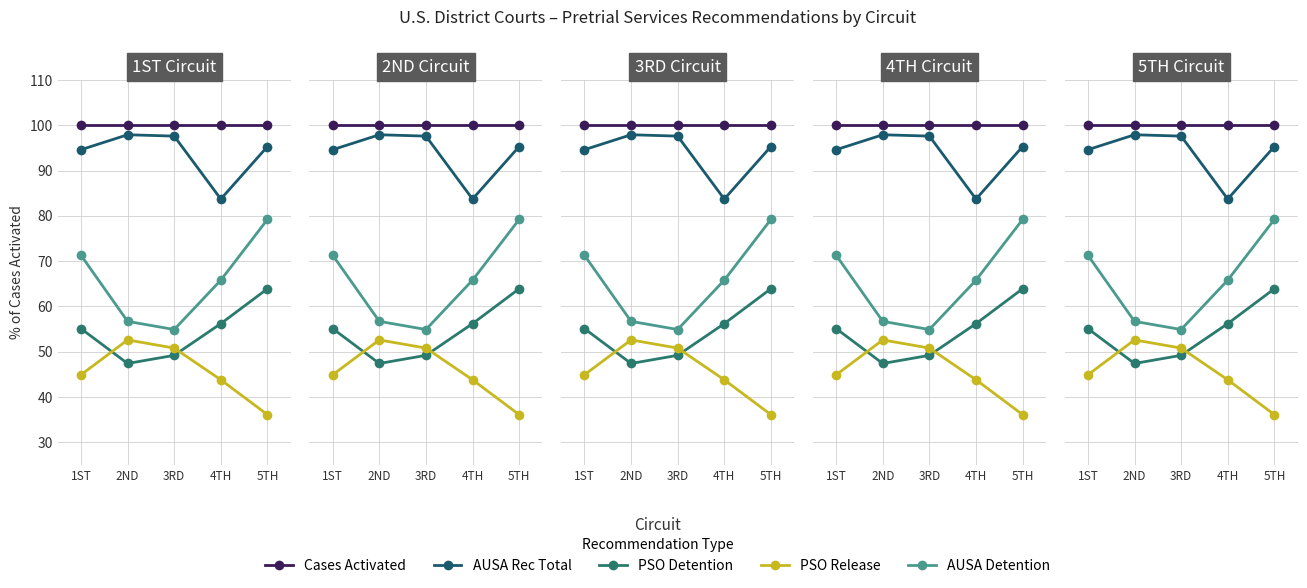

Is the value of PSO Detention at 5TH greater than the value of PSO Release at 4TH?

Yes